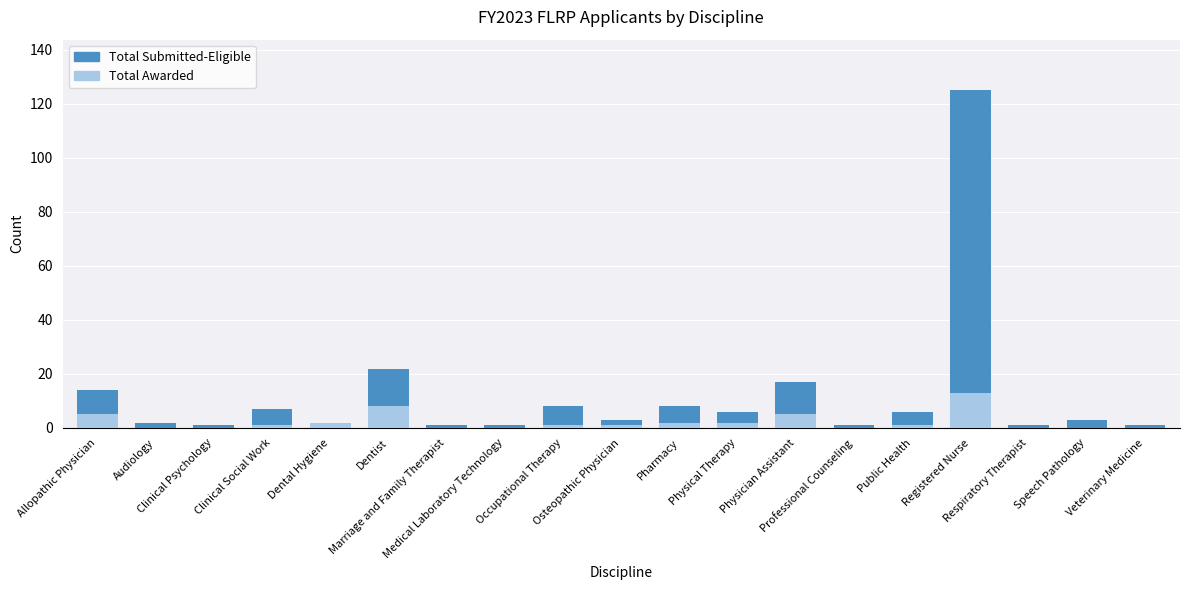

Which series has the largest range (max minus min)?

Total FLRP Submitted-Eligible